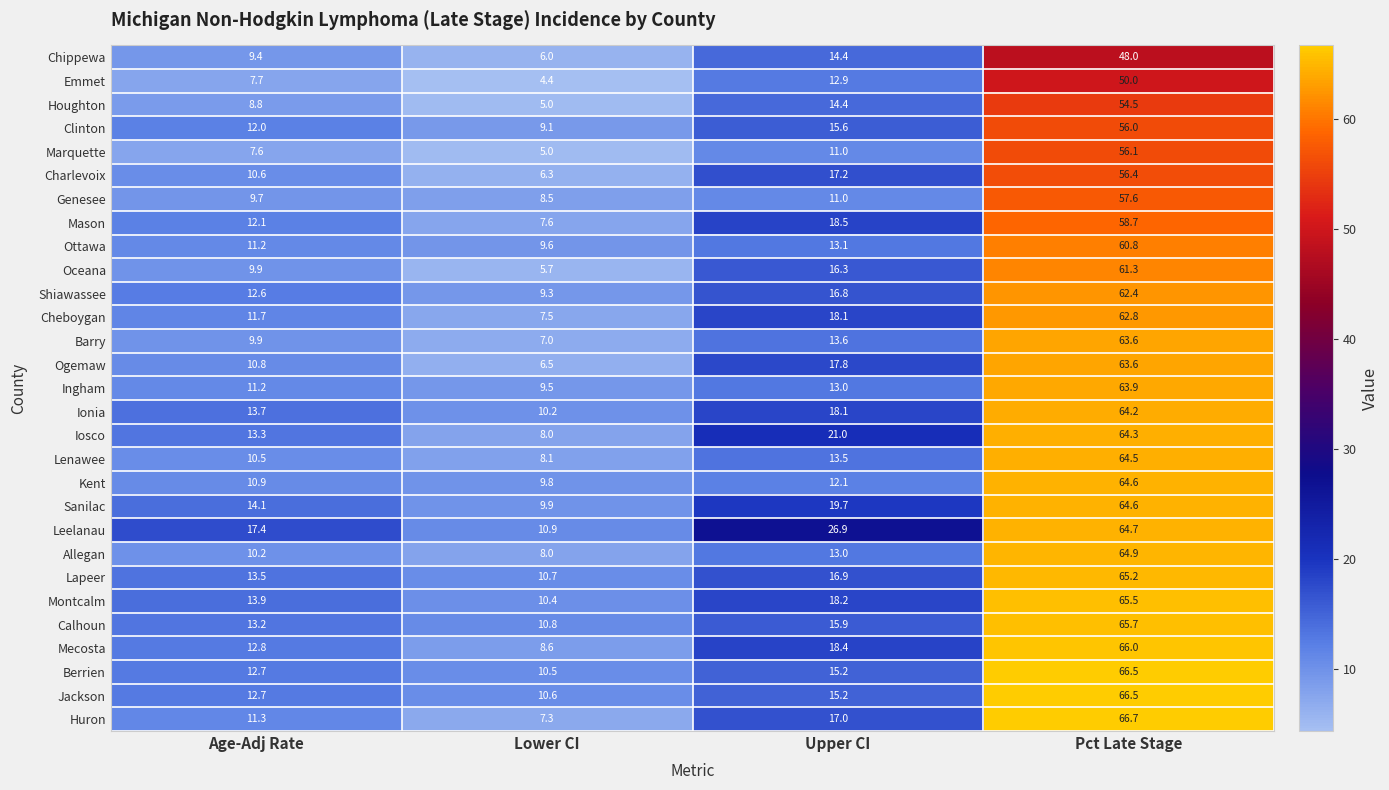

At which label is Oceana closest to 33?

Upper CI